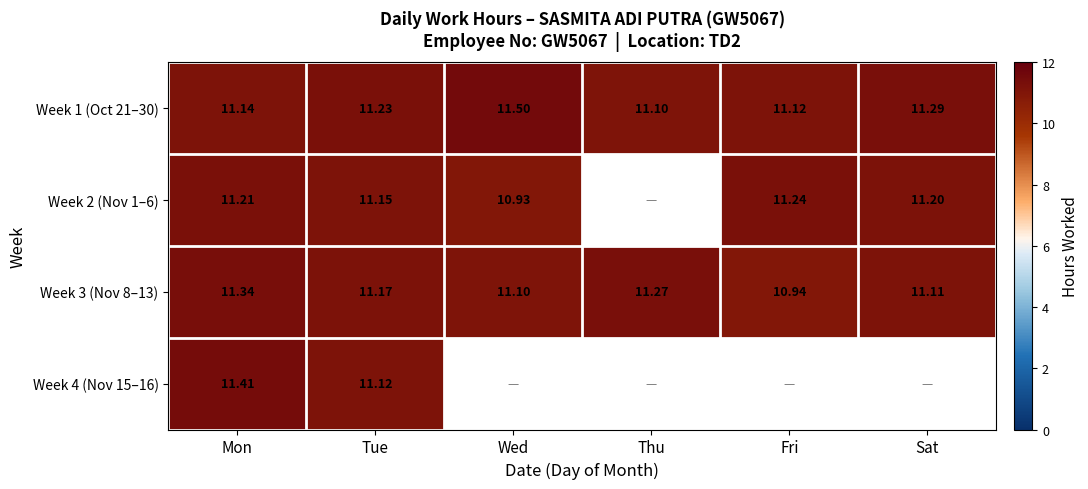

Is the value of Week 3 (Nov 8–13) at Mon greater than the value of Week 4 (Nov 15–16) at Tue?

Yes